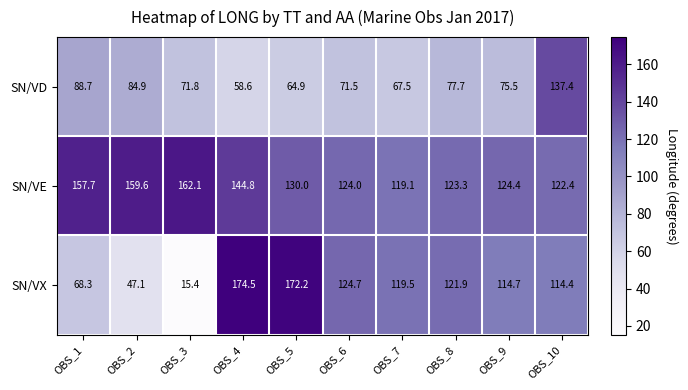

The SN/VX series shows 47.0 at OBS_9. True or false?

False